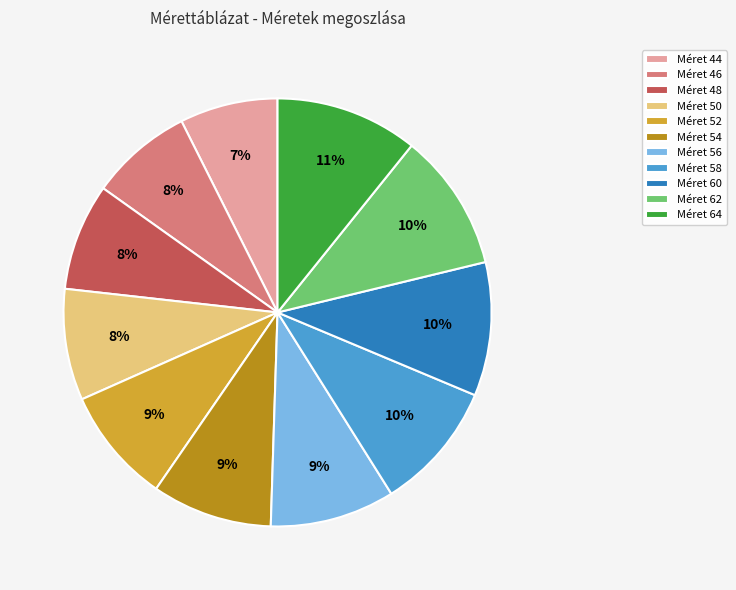

How many slices are in this pie chart?

11